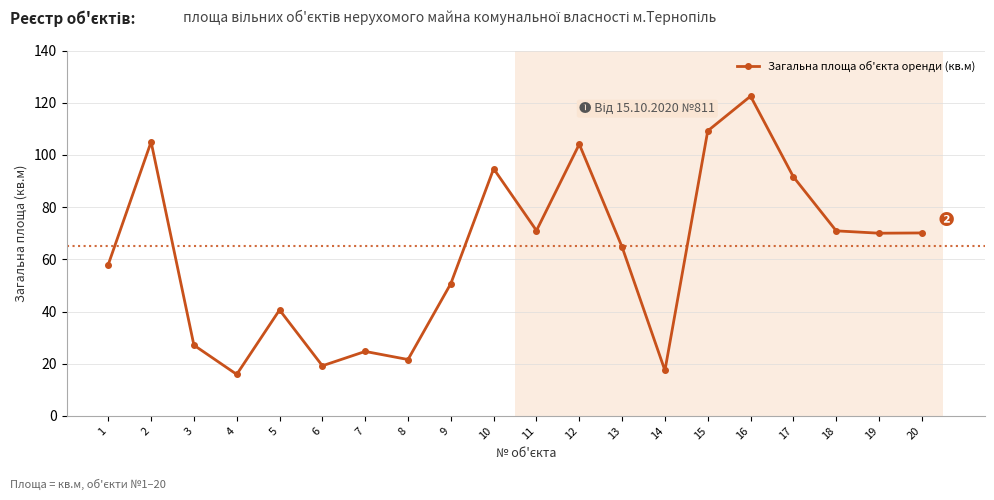

What is the change in value from 2 to 7?

-80.3